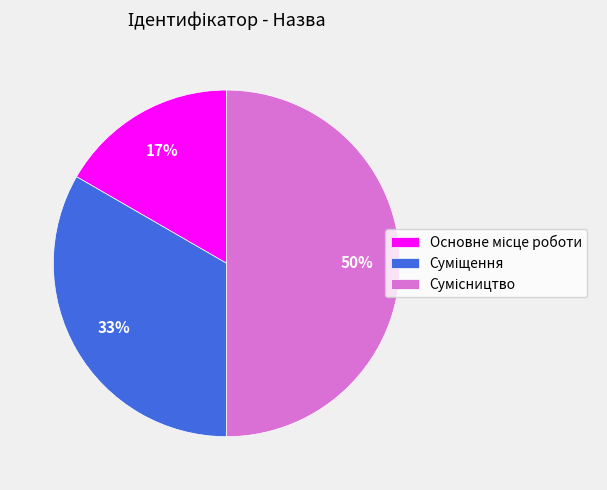

To the nearest percent, what is the difference between the largest and smallest slice percentages?

33%